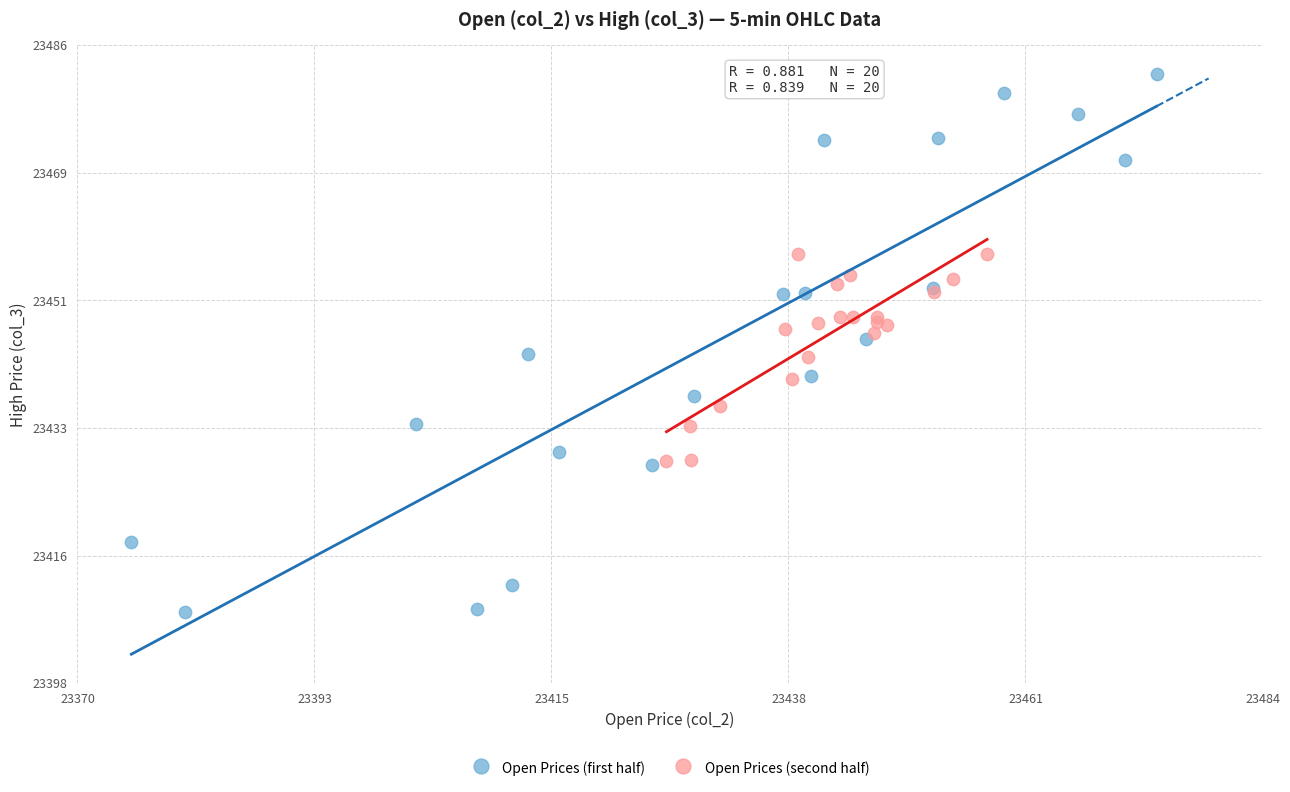

Which series has the largest Y range (max minus min)?

Open Prices (first half)